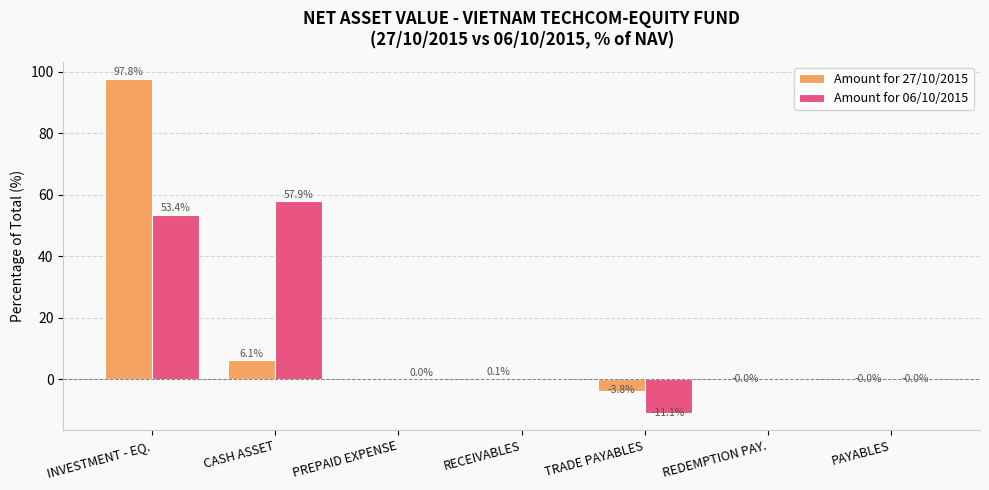

The Amount for 06/10/2015 series shows -11.1 at TRADE PAYABLES. True or false?

True